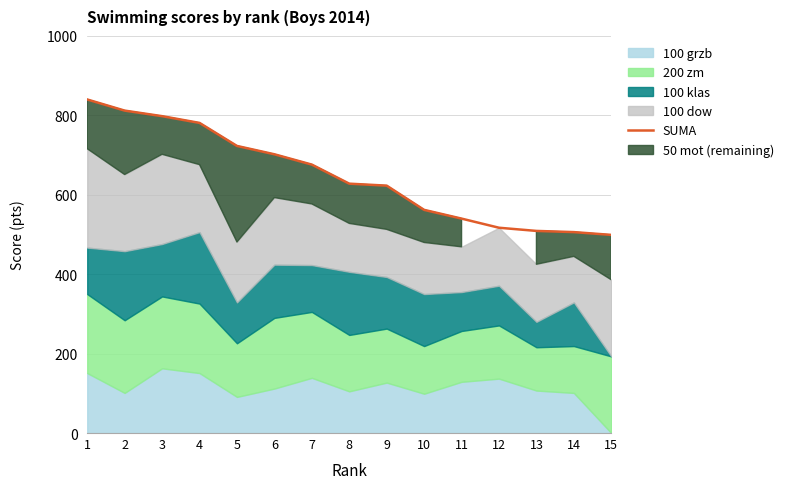

What is the sum of all values?

9716